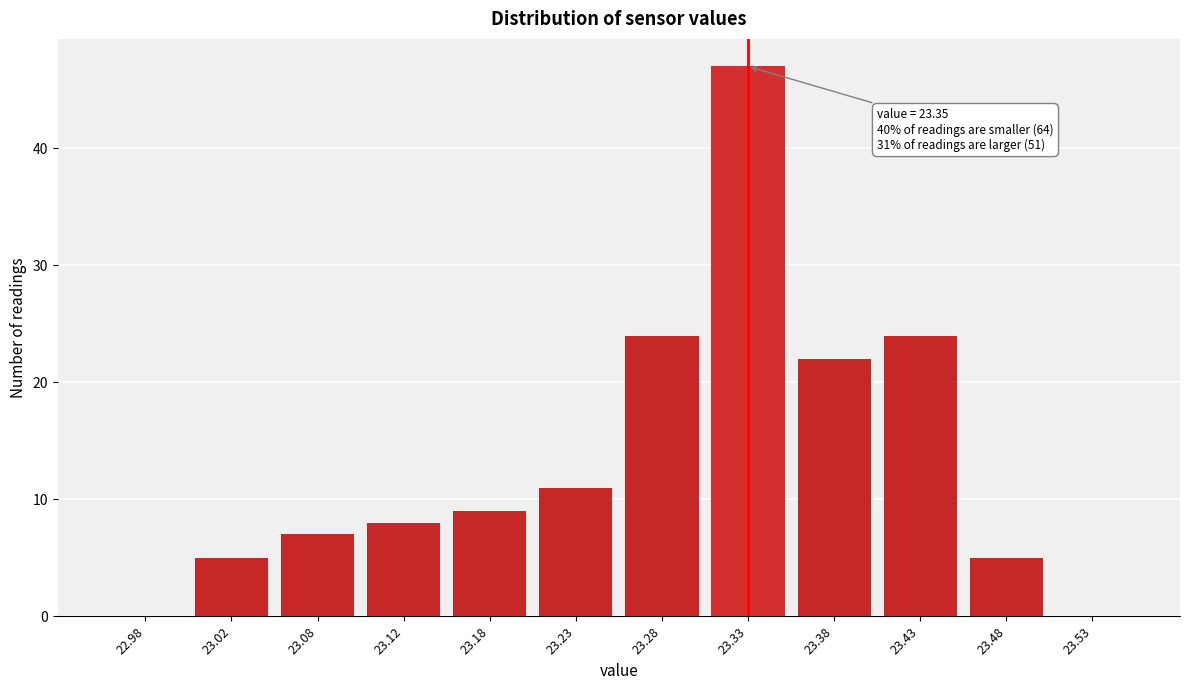

Reading left to right, what are all the values shown in this chart?

22.98=0	23.02=5	23.08=7	23.12=8	23.18=9	23.23=11	23.28=24	23.33=47	23.38=22	23.43=24	23.48=5	23.53=0